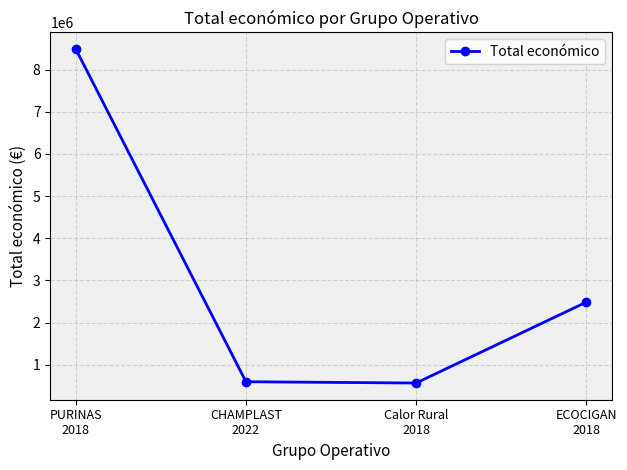

What is the ratio of the value at CHAMPLAST
2022 to the value at PURINAS
2018?

0.1